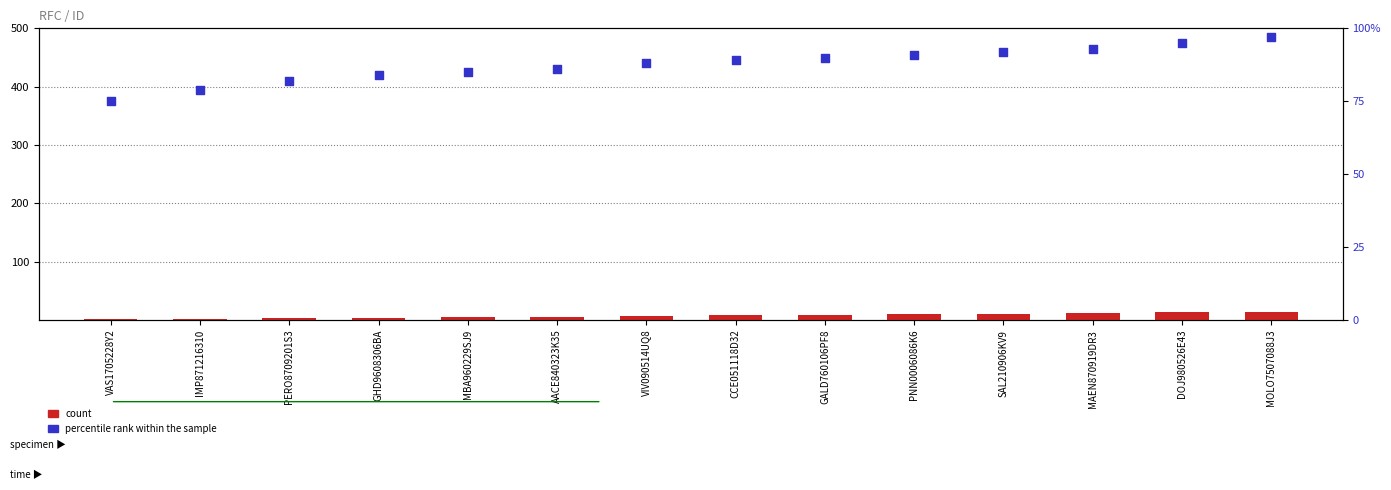

At how many categories does at least one series exceed 88?

7